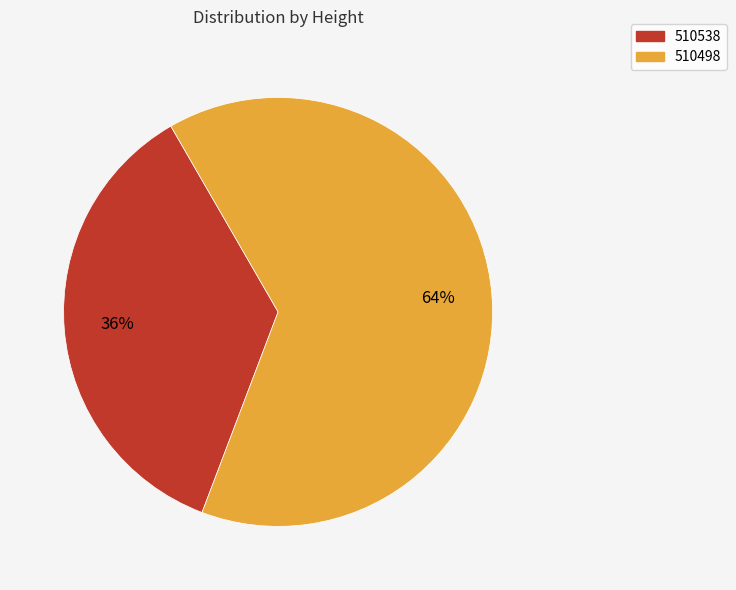

How many slices are in this pie chart?

2